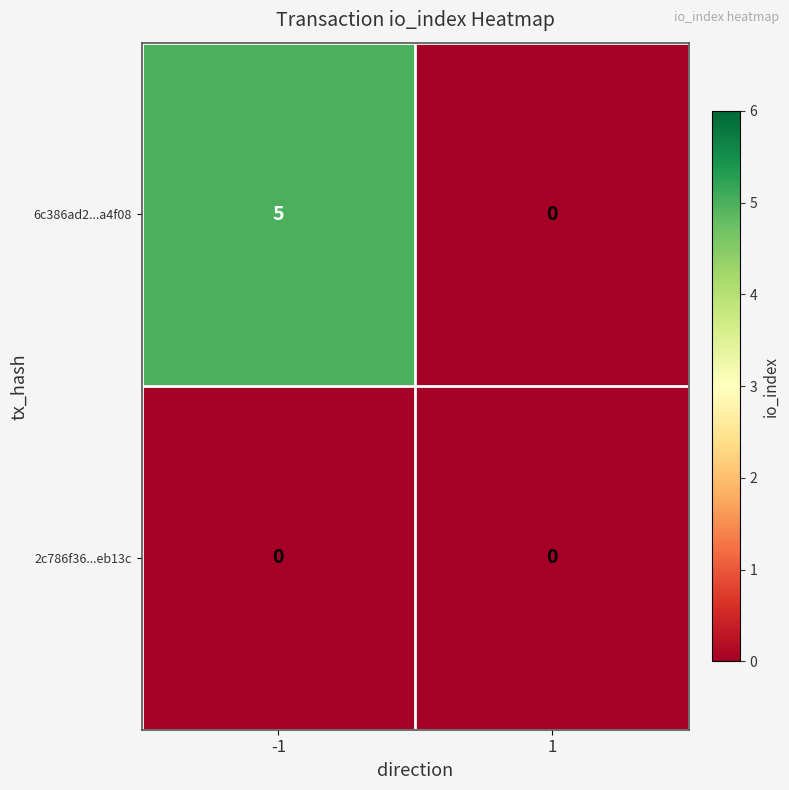

Which series has the largest range (max minus min)?

6c386ad2...a4f08